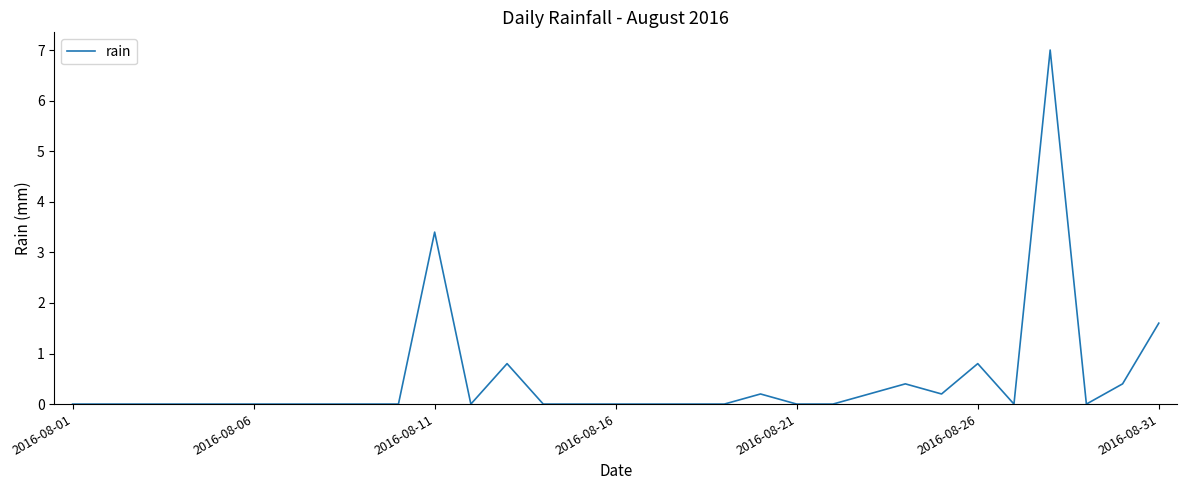

What is the difference between the maximum and minimum values?

7.0